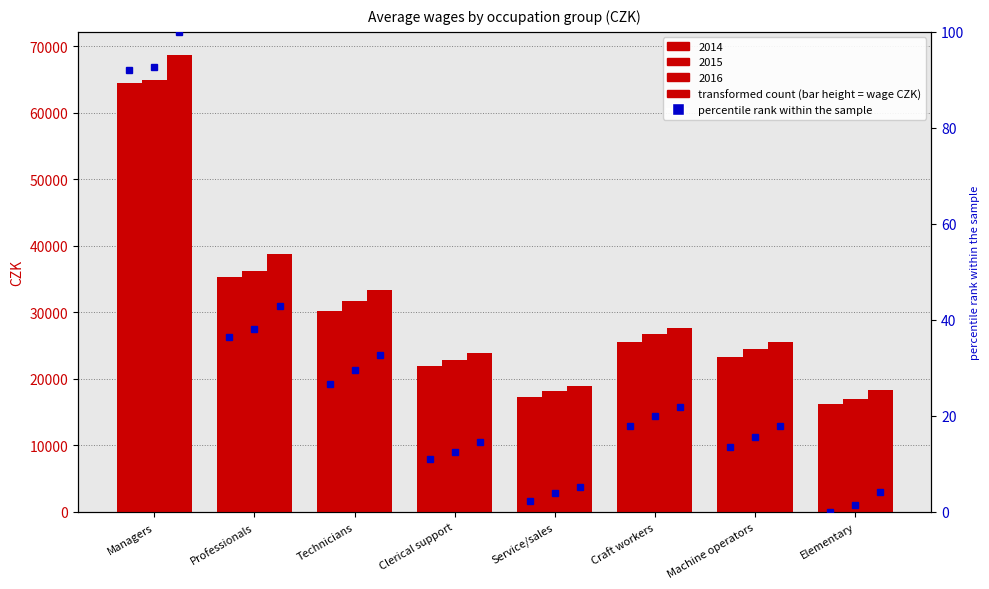

Reading right to left, list all the values displayed in this chart.

pct 2014: 0.0	13.5	17.9	2.2	11.1	26.7	36.4	92.0
pct 2015: 1.4	15.7	20.0	3.9	12.5	29.5	38.1	92.8
pct 2016: 4.2	17.9	21.9	5.3	14.6	32.6	43.0	100.0